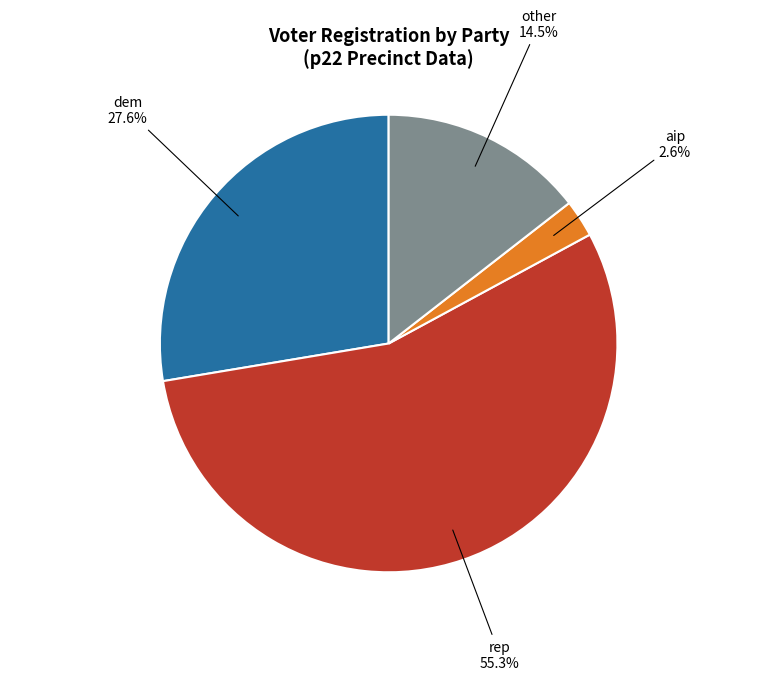

Does any single category account for the majority?

Yes